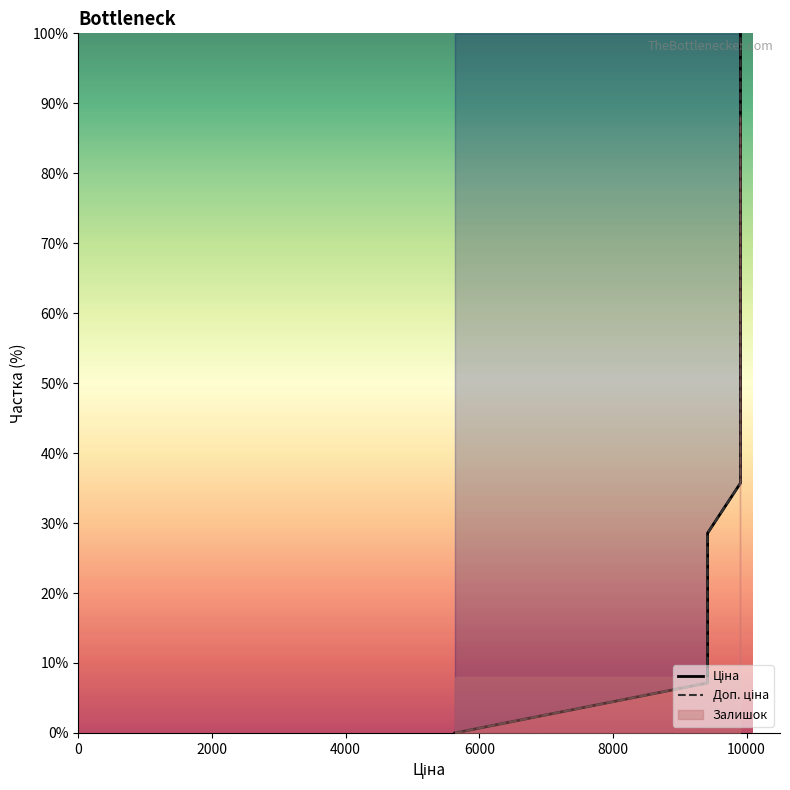

Reading left to right, list all the values displayed in this chart.

Ціна: 0.0	7.1	14.3	21.4	28.6	35.7	42.9	50.0	57.1	64.3	71.4	78.6	85.7	92.9	100.0
Доп. ціна: 0.0	7.1	14.3	21.4	28.6	35.7	42.9	50.0	57.1	64.3	71.4	78.6	85.7	92.9	100.0